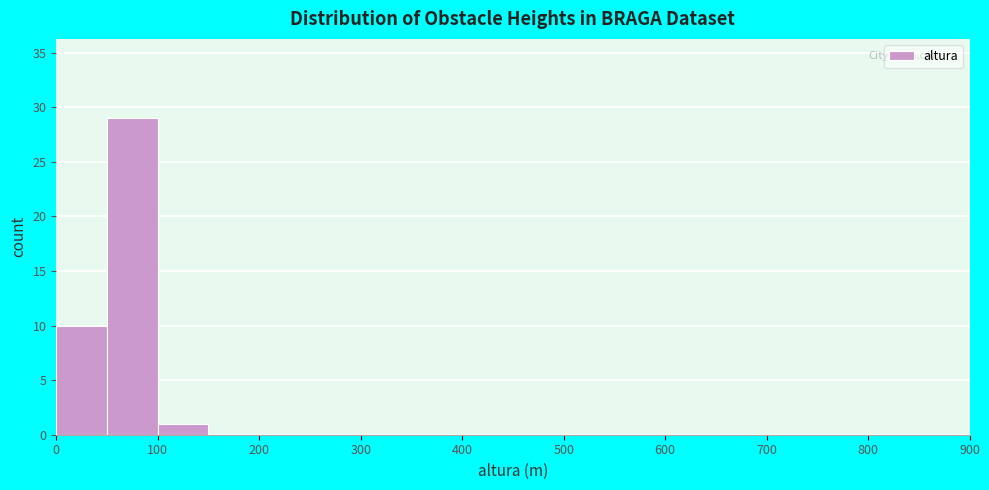

How tall is the bar that spans 0 to 50 on the x-axis? The values are not printed on the chart, so give them approximately, as read against the axis.

10